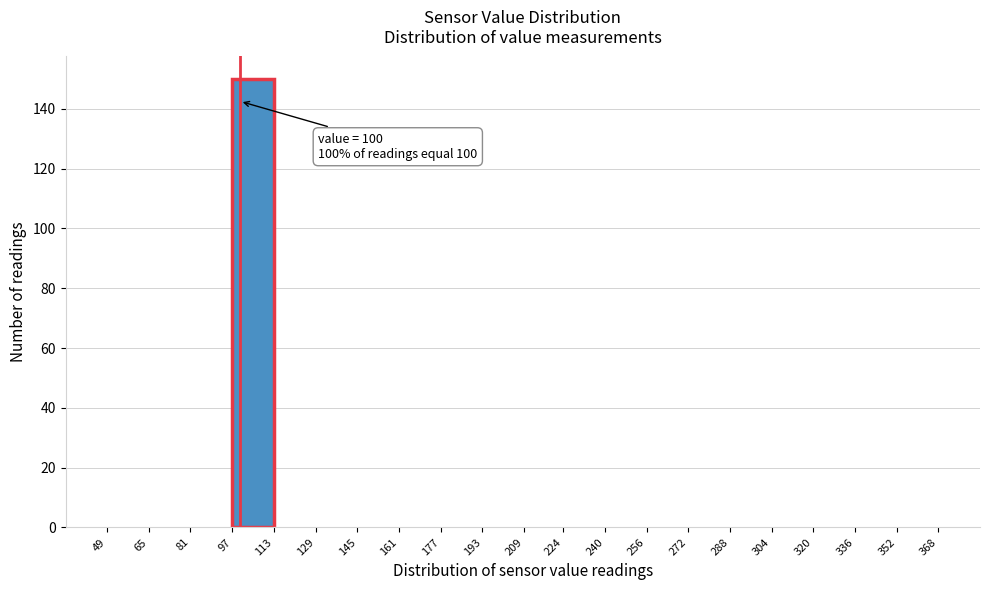

Which range on the x-axis has the tallest bar?

97 to 113